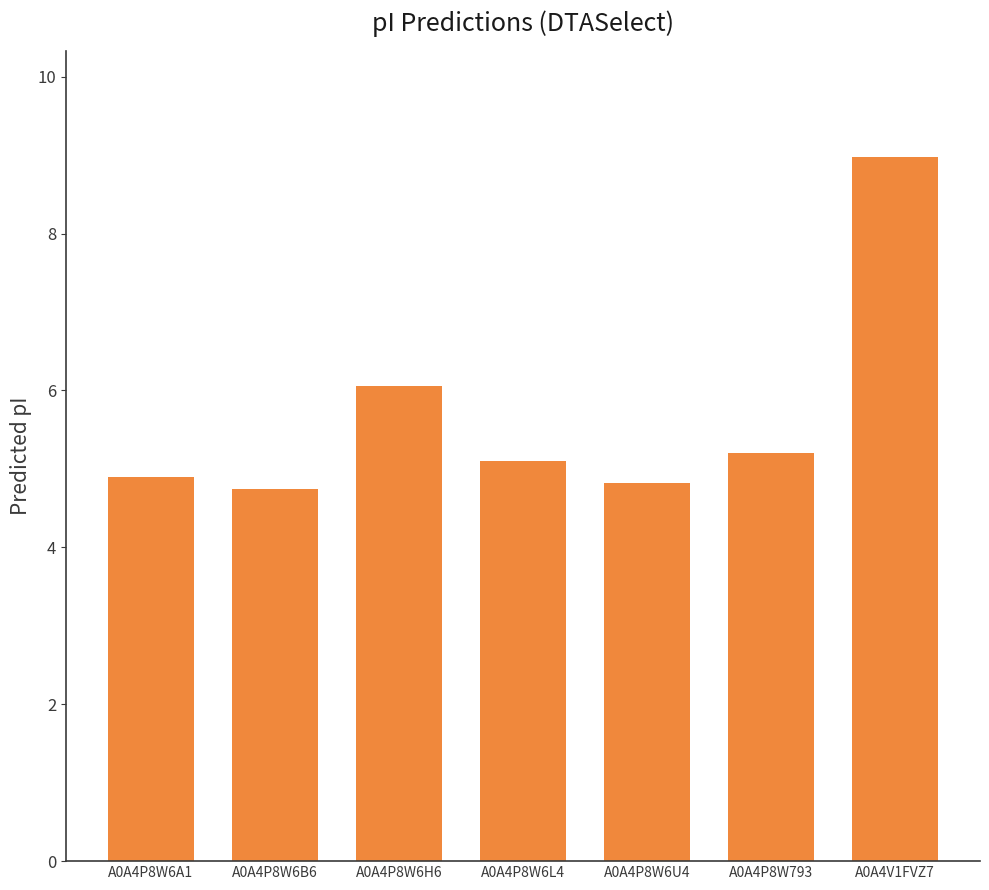

Reading left to right, what are all the values shown in this chart?

A0A4P8W6A1=4.9	A0A4P8W6B6=4.7	A0A4P8W6H6=6.1	A0A4P8W6L4=5.1	A0A4P8W6U4=4.8	A0A4P8W793=5.2	A0A4V1FVZ7=9.0